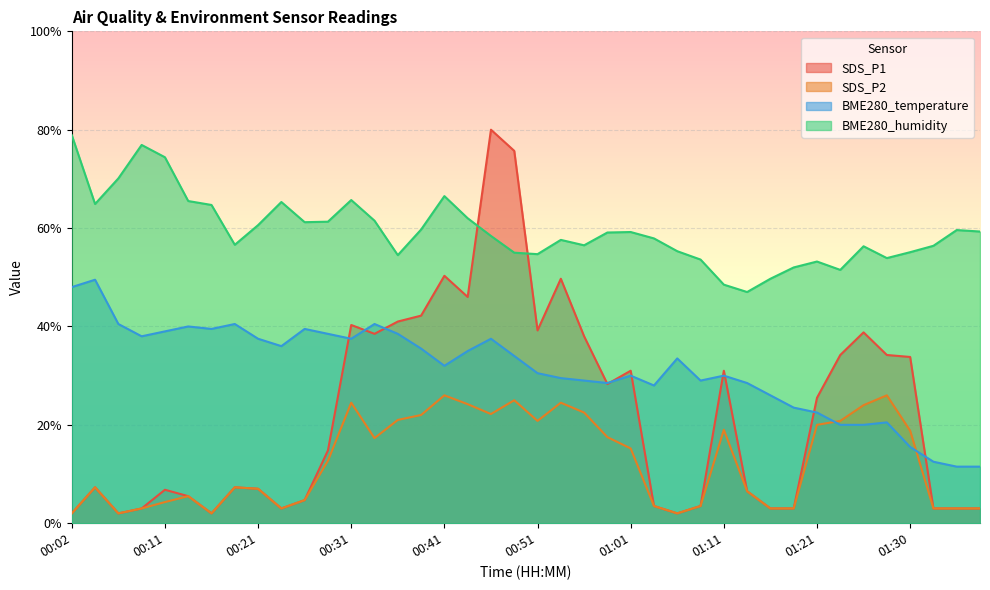

At which category does BME280_humidity reach its first local peak?

00:09